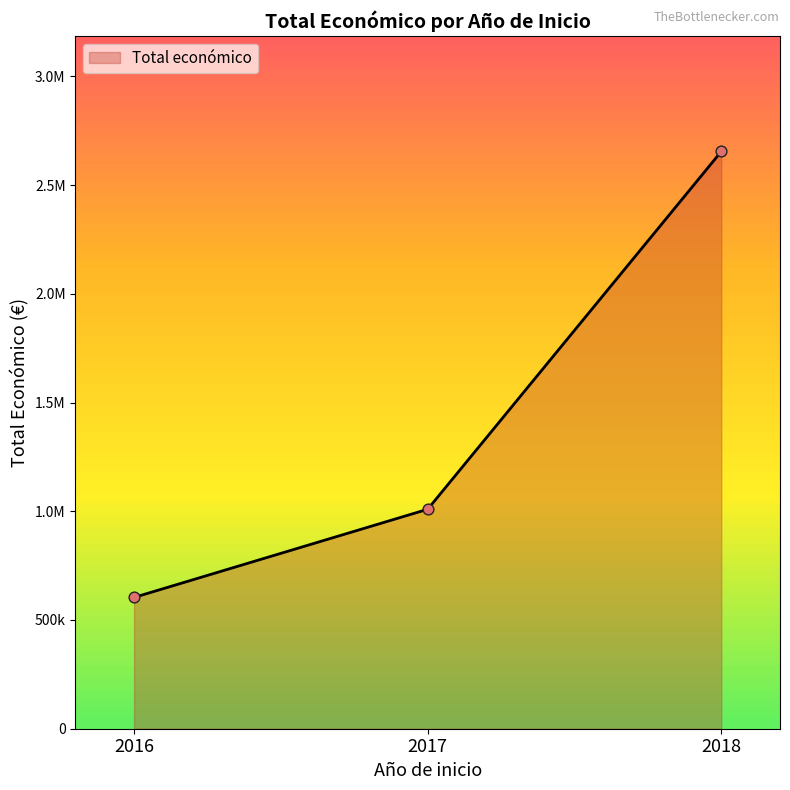

Between 2016 and 2018, which is larger?

2018